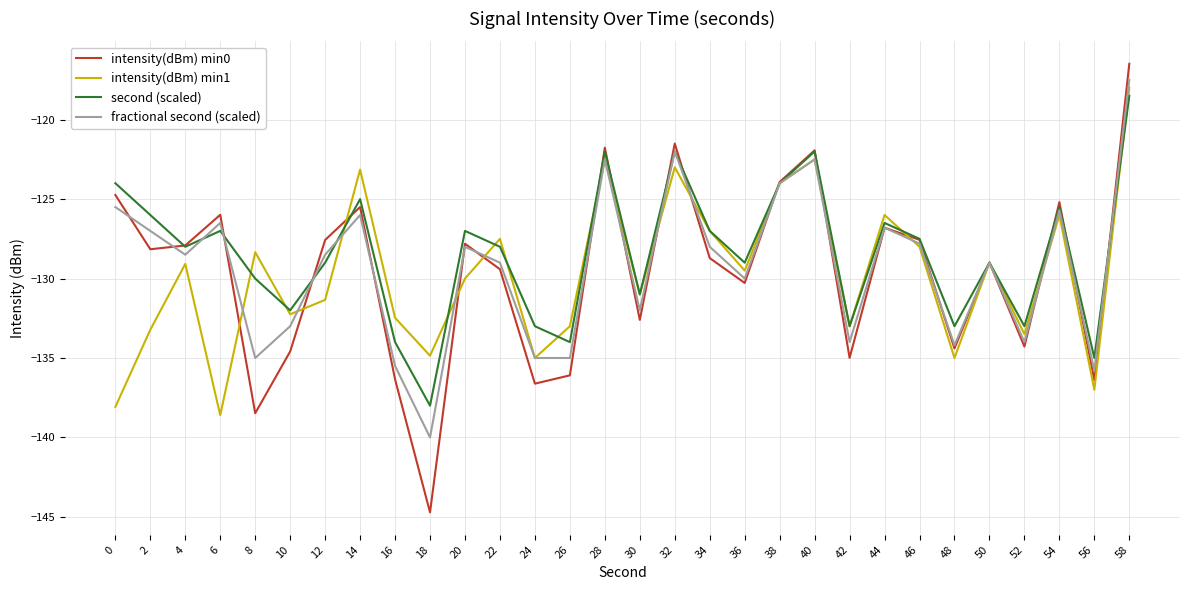

What is the sum of all second (scaled) values?

-3853.0